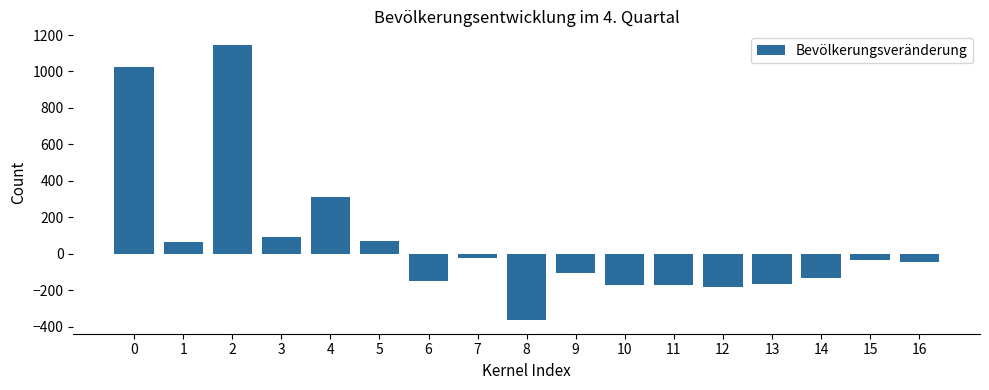

What is the sum of all values?

1153